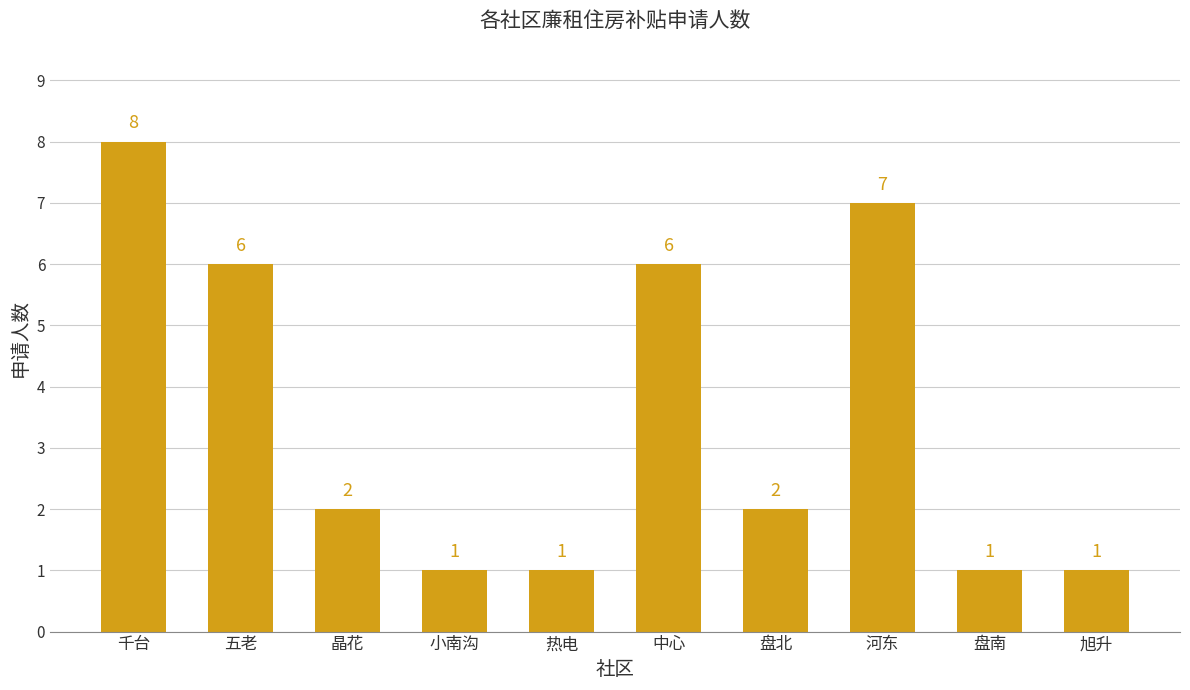

At which category does the chart reach its peak across all series?

千台